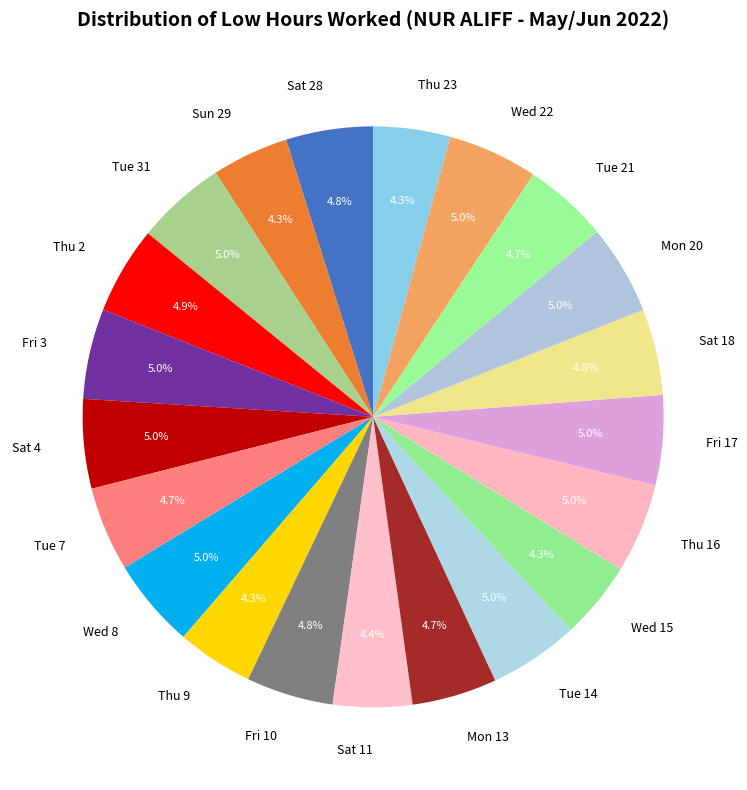

Approximately how many times larger is the value at Sat 28 compared to Wed 15?

1.1